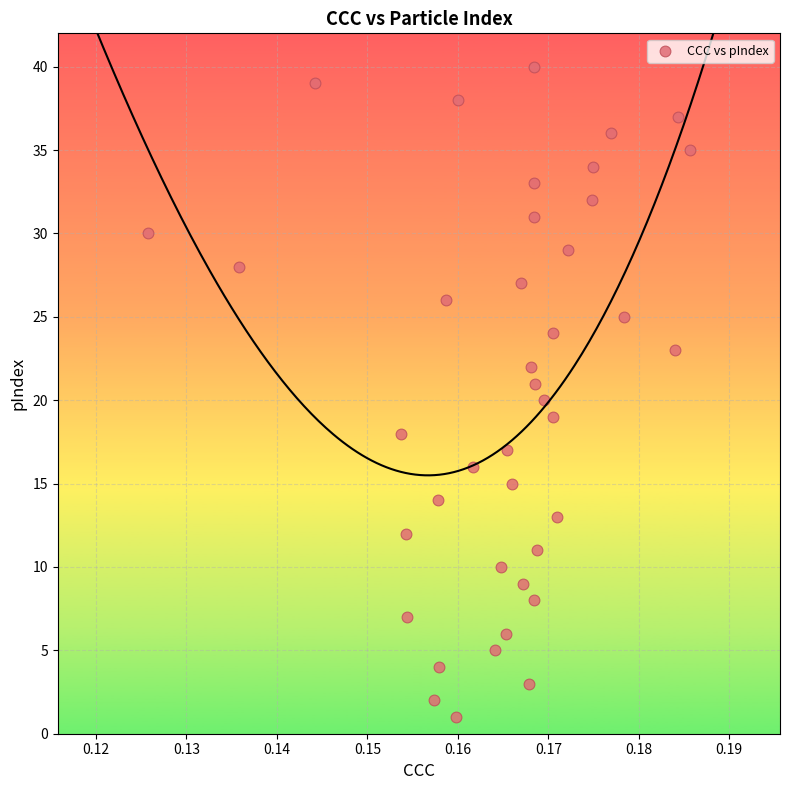

How many points are shown in the scatter plot?

40